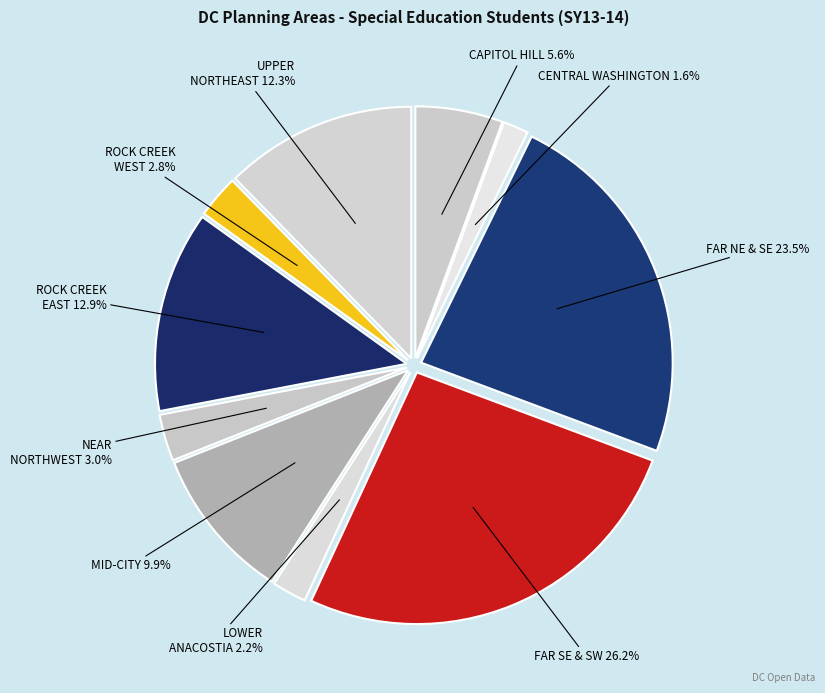

Rank the categories by value from lowest to highest.

CENTRAL WASHINGTON, LOWER ANACOSTIA WATERFRONT, ROCK CREEK WEST, NEAR NORTHWEST, CAPITOL HILL, MID-CITY, UPPER NORTHEAST, ROCK CREEK EAST, FAR NORTHEAST AND SOUTHEAST, FAR SOUTHEAST AND SOUTHWEST